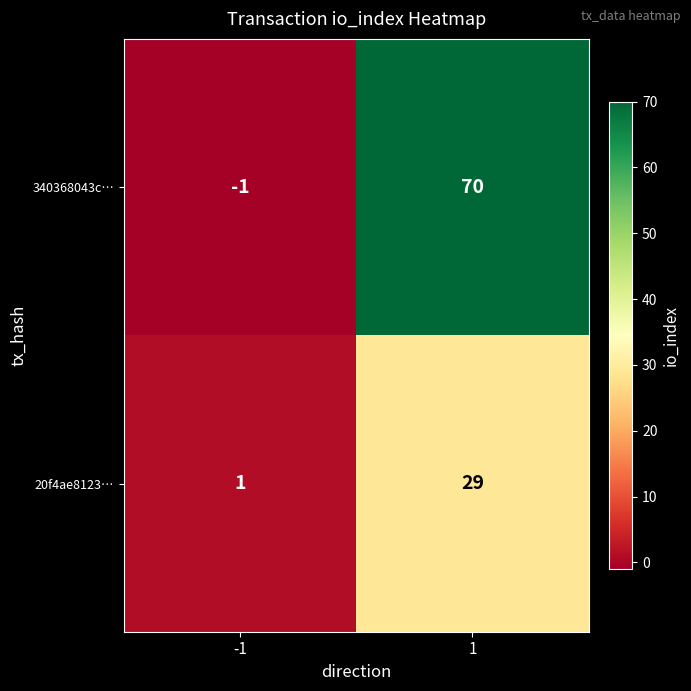

What is the difference between the 20f4ae8123… values at -1 and 1?

28